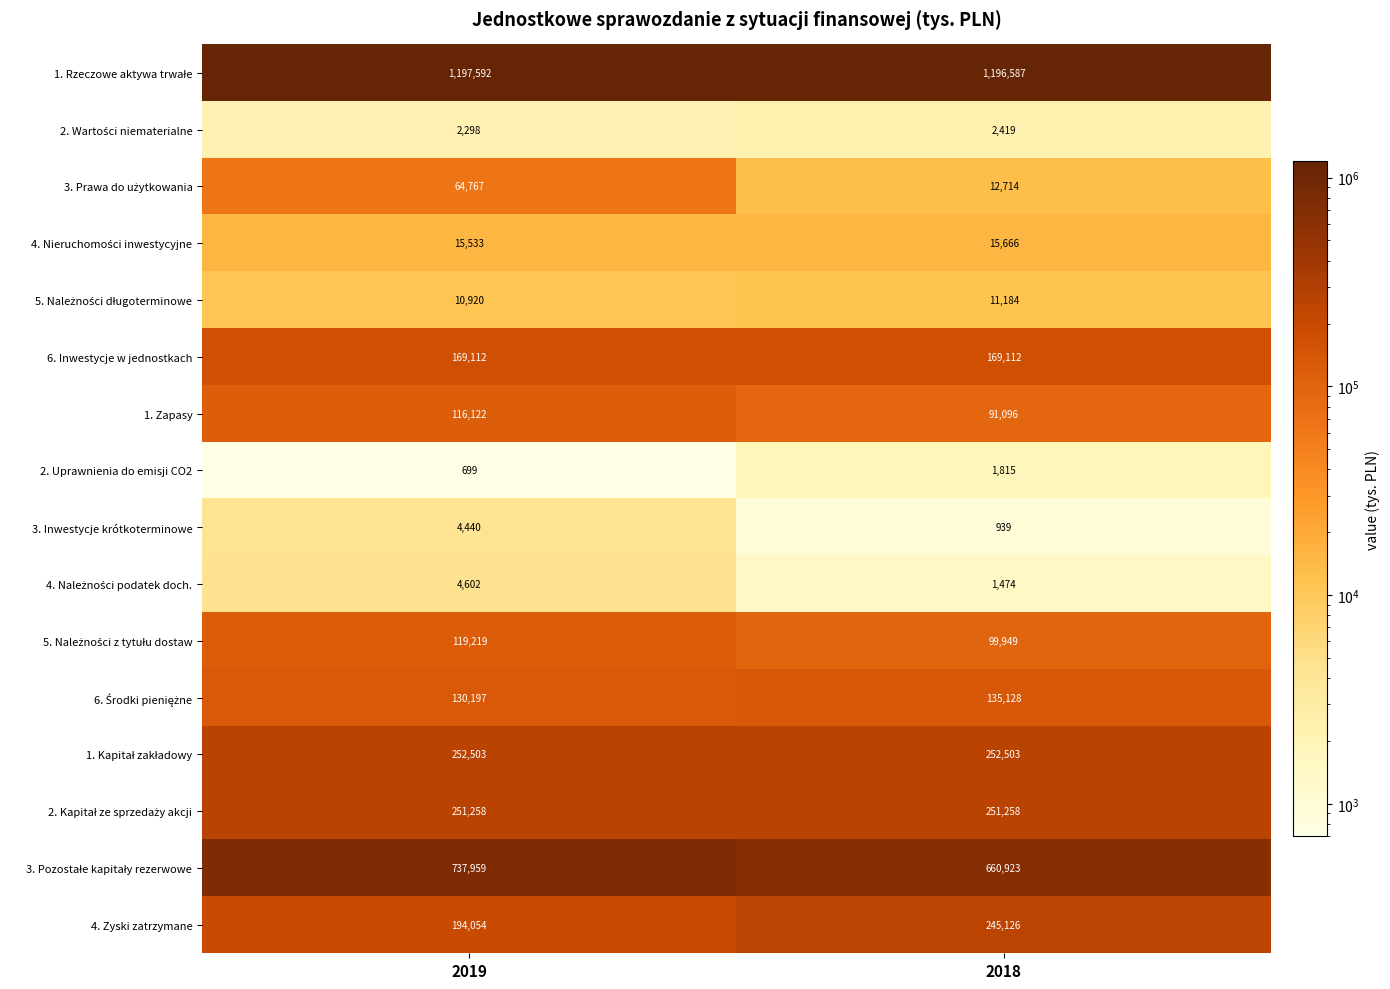

What is the total value across all series at 2019?

3271275